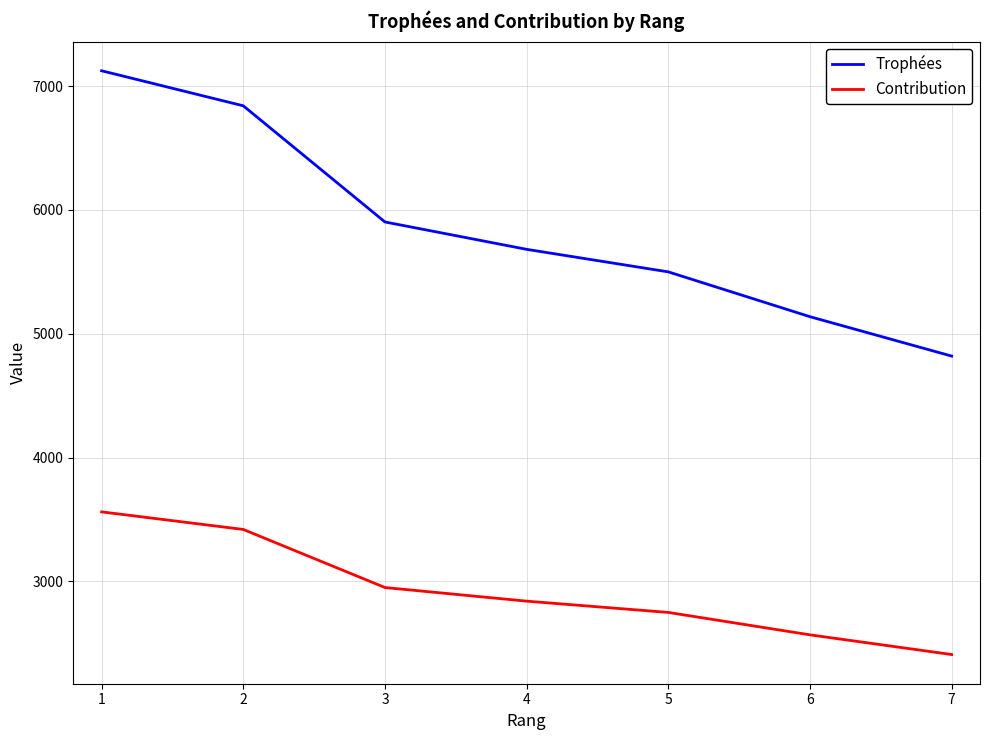

List the series in order of their overall mean, lowest first.

Contribution, Trophées